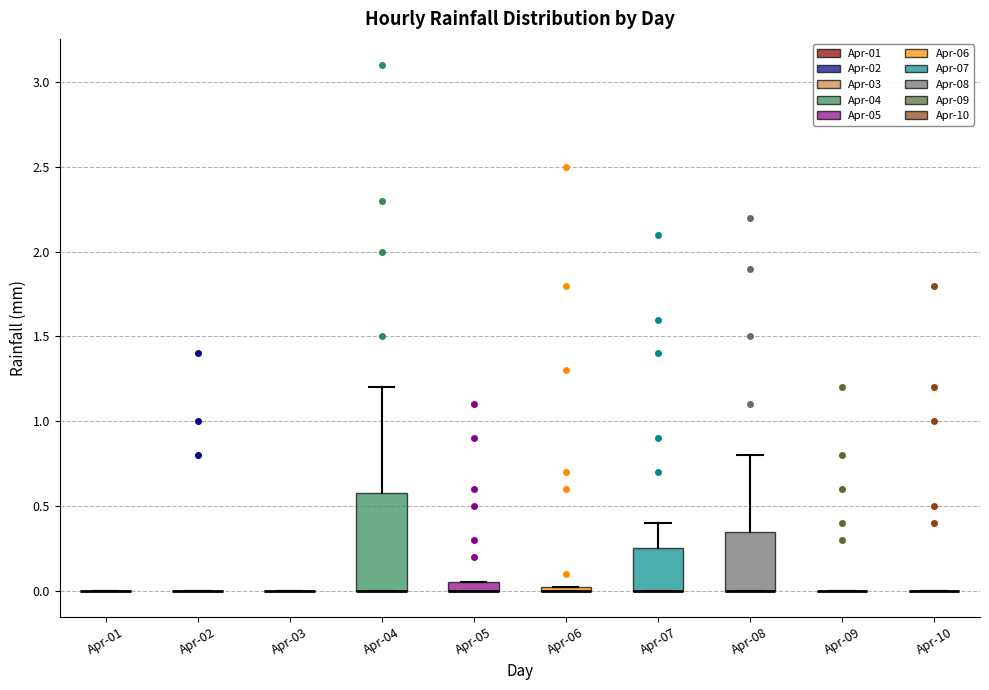

Comparing the boxes themselves (not the whiskers), which one is the tallest?

Apr-04